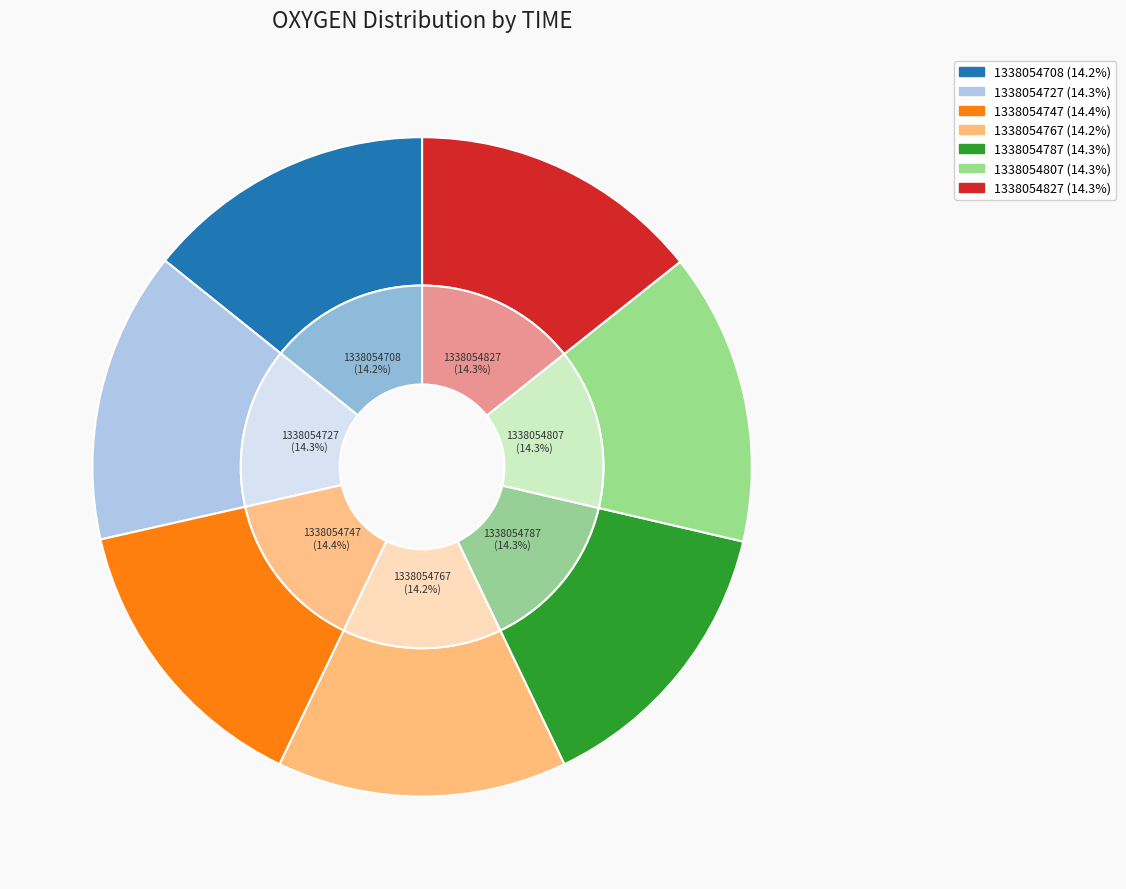

Which category has the biggest portion of the pie?

1338054747